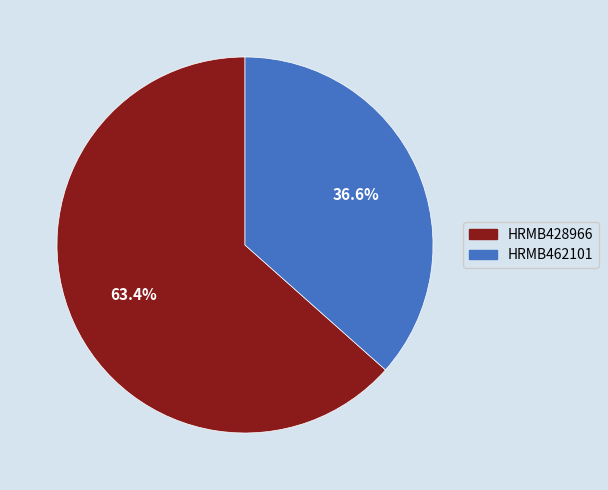

What is the majority slice?

HRMB428966